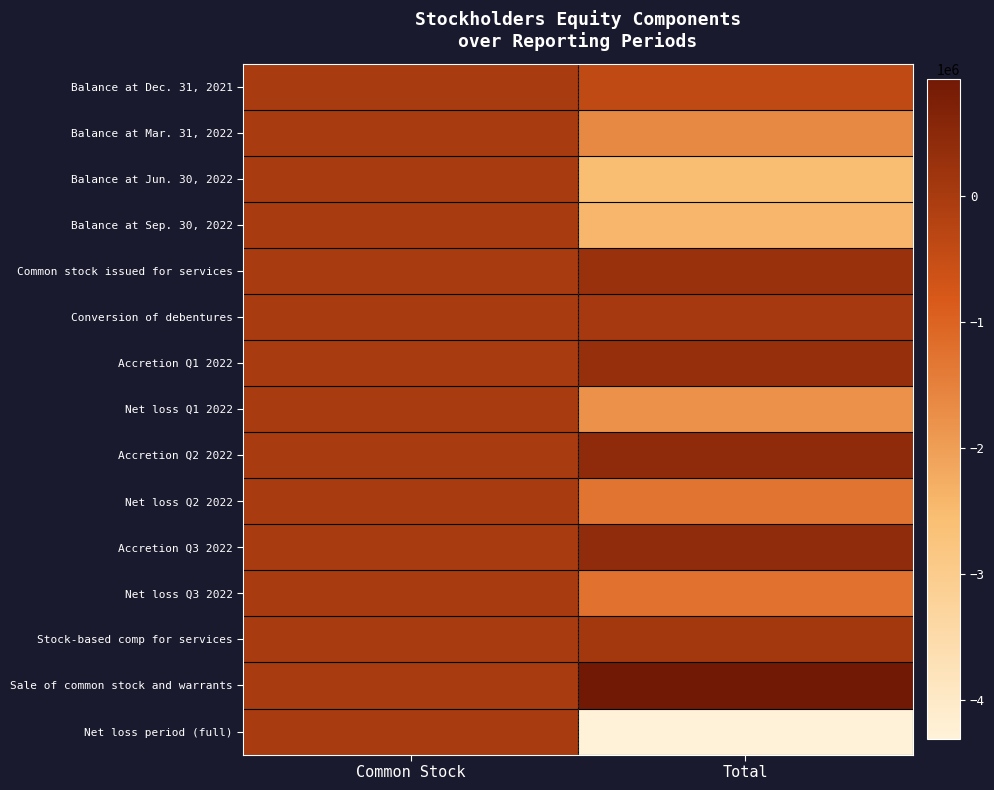

Reading left to right, list all the values displayed in this chart.

Balance at Dec. 31, 2021: Common Stock=165	Total=-416664
Balance at Mar. 31, 2022: Common Stock=169	Total=-1639214
Balance at Jun. 30, 2022: Common Stock=169	Total=-2539129
Balance at Sep. 30, 2022: Common Stock=193	Total=-2413399
Common stock issued for services: Common Stock=3	Total=254751
Conversion of debentures: Common Stock=1	Total=35000
Accretion Q1 2022: Common Stock=0	Total=320353
Net loss Q1 2022: Common Stock=0	Total=-1788246
Accretion Q2 2022: Common Stock=0	Total=427584
Net loss Q2 2022: Common Stock=0	Total=-1283446
Accretion Q3 2022: Common Stock=3	Total=408737
Net loss Q3 2022: Common Stock=0	Total=-1233741
Stock-based comp for services: Common Stock=3	Total=70968
Sale of common stock and warrants: Common Stock=21	Total=925000
Net loss period (full): Common Stock=0	Total=-4305432